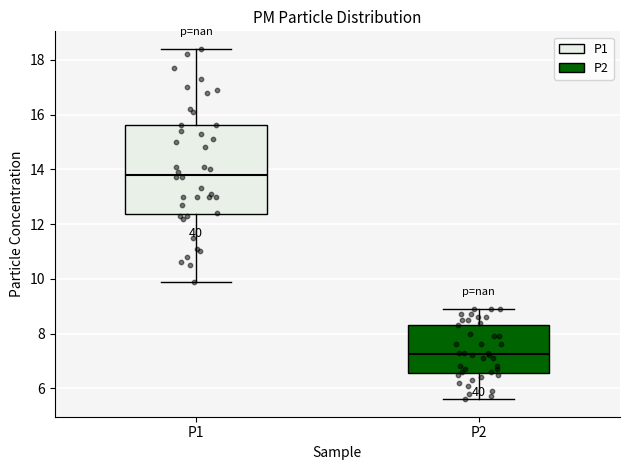

Which box's median line is the highest?

P1